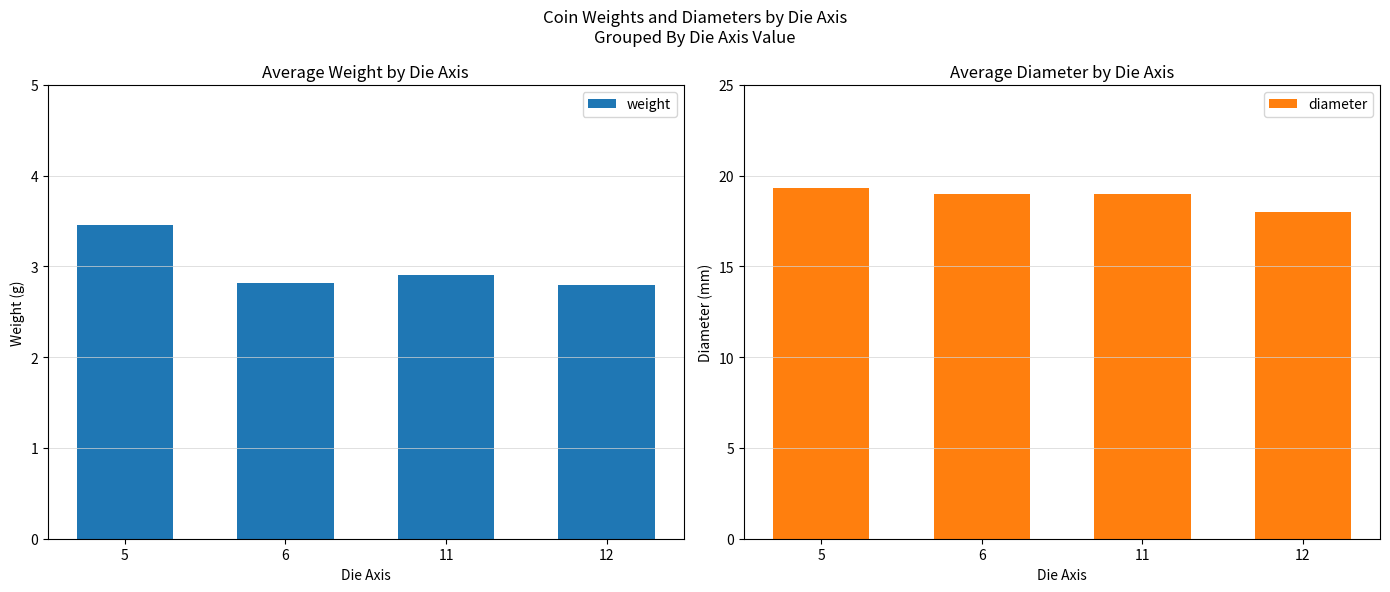

How many bars are there in each group?

2